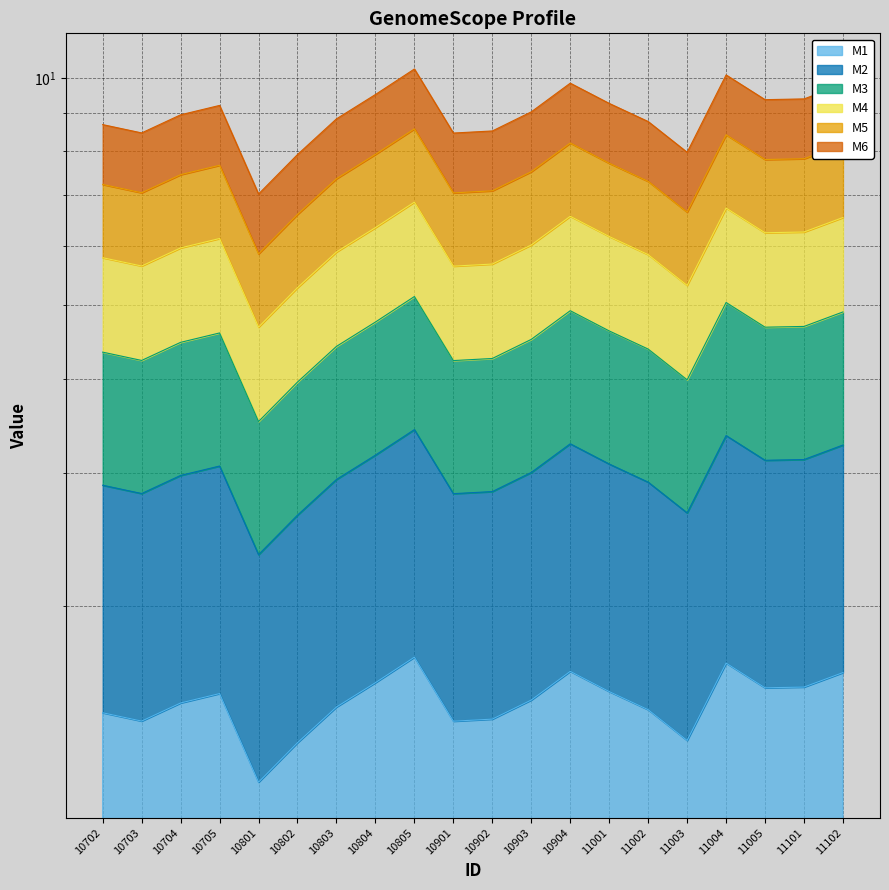

Rank the series by their maximum value, from highest to lowest.

M6, M5, M3, M4, M2, M1